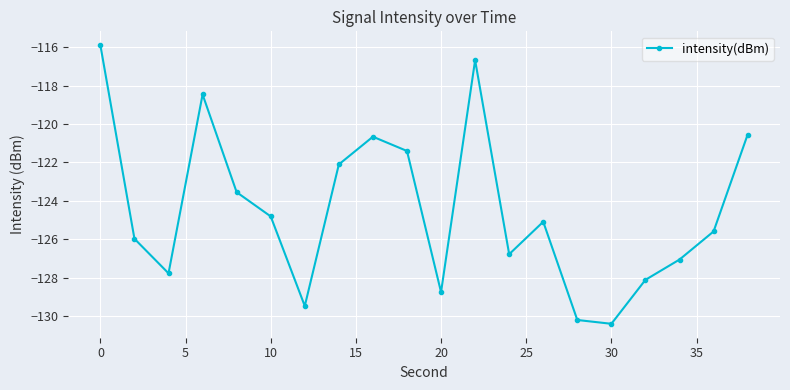

What is the value of the 18th point from the left?

-127.1